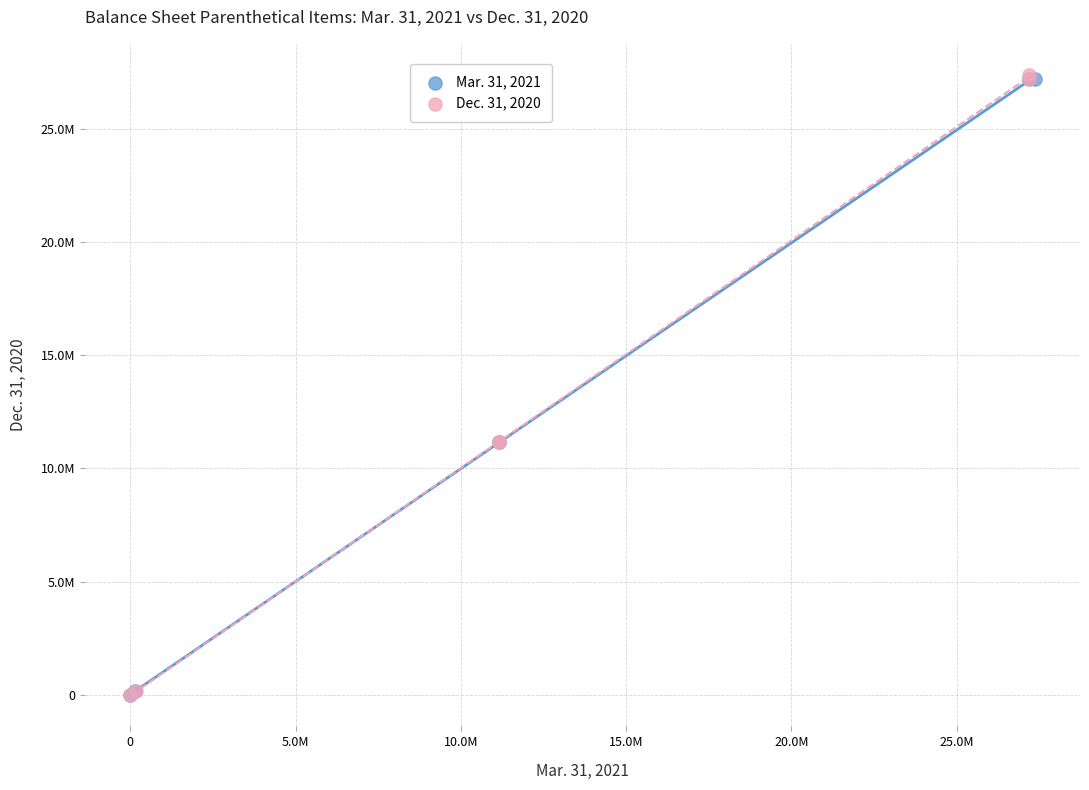

Which series has the widest spread of Y values?

Dec. 31, 2020